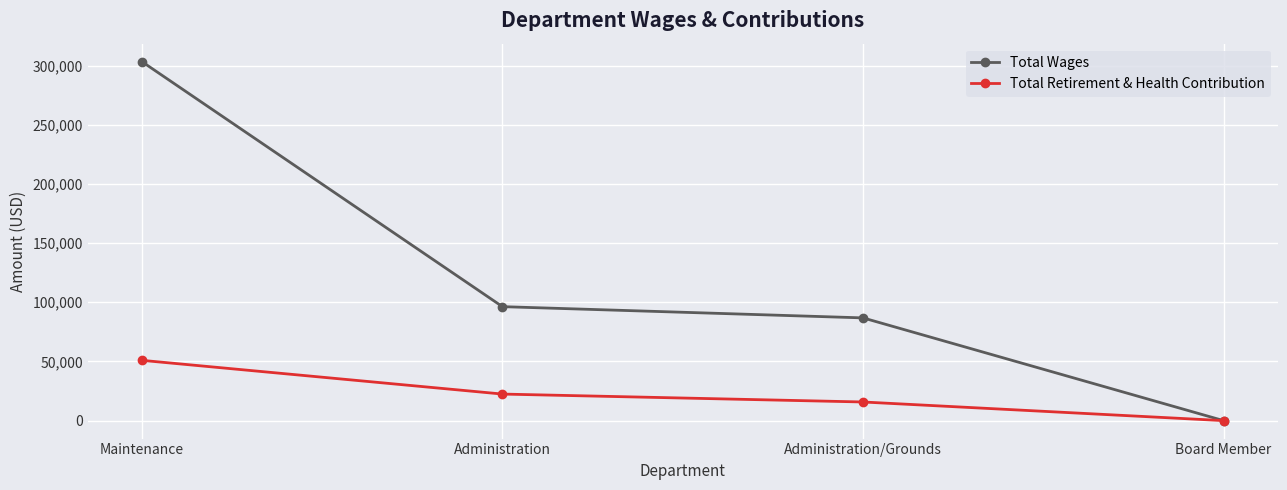

At which category does the chart reach its minimum across all series?

Board Member